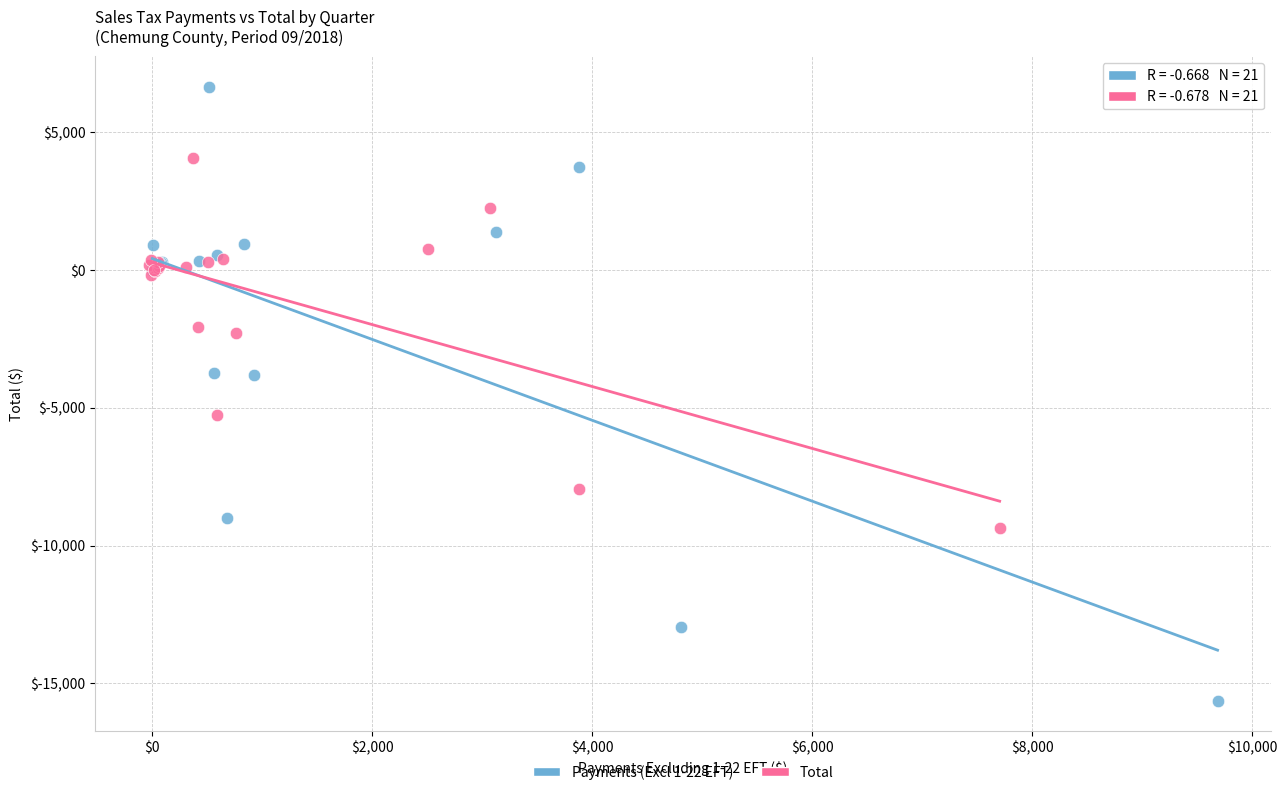

Which series reaches the maximum Y coordinate?

Payments (Excl 1-22 EFT)